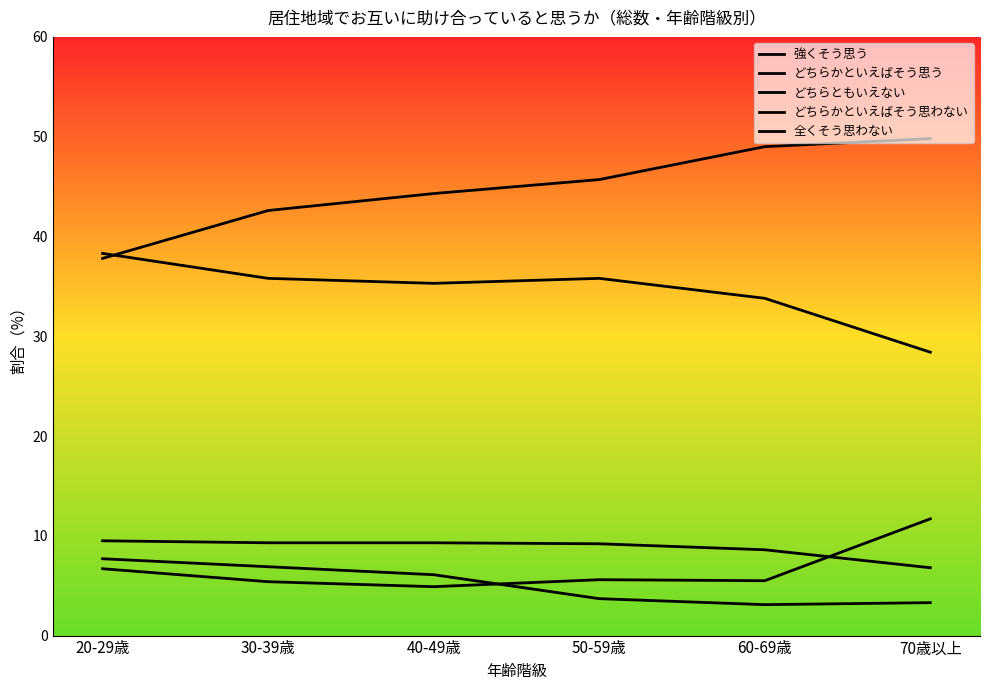

What is the label of the 3rd point from the right?

50-59歳